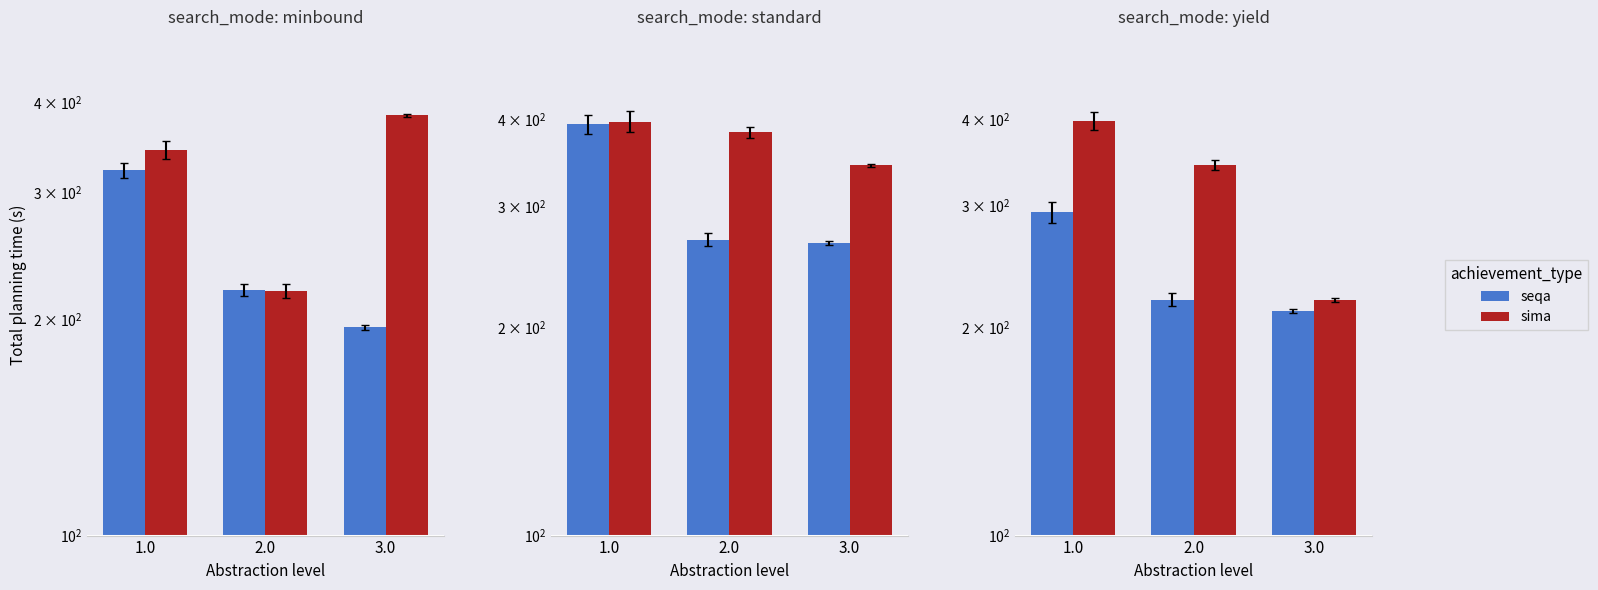

At which label does seqa first exceed 219?

1.0